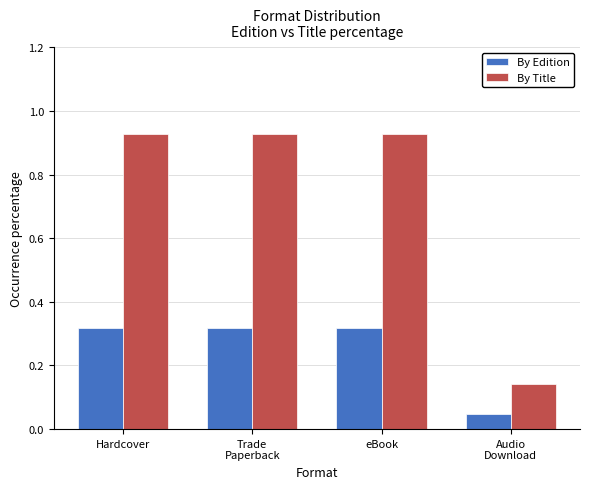

What is the sum of all By Title values?

2.9